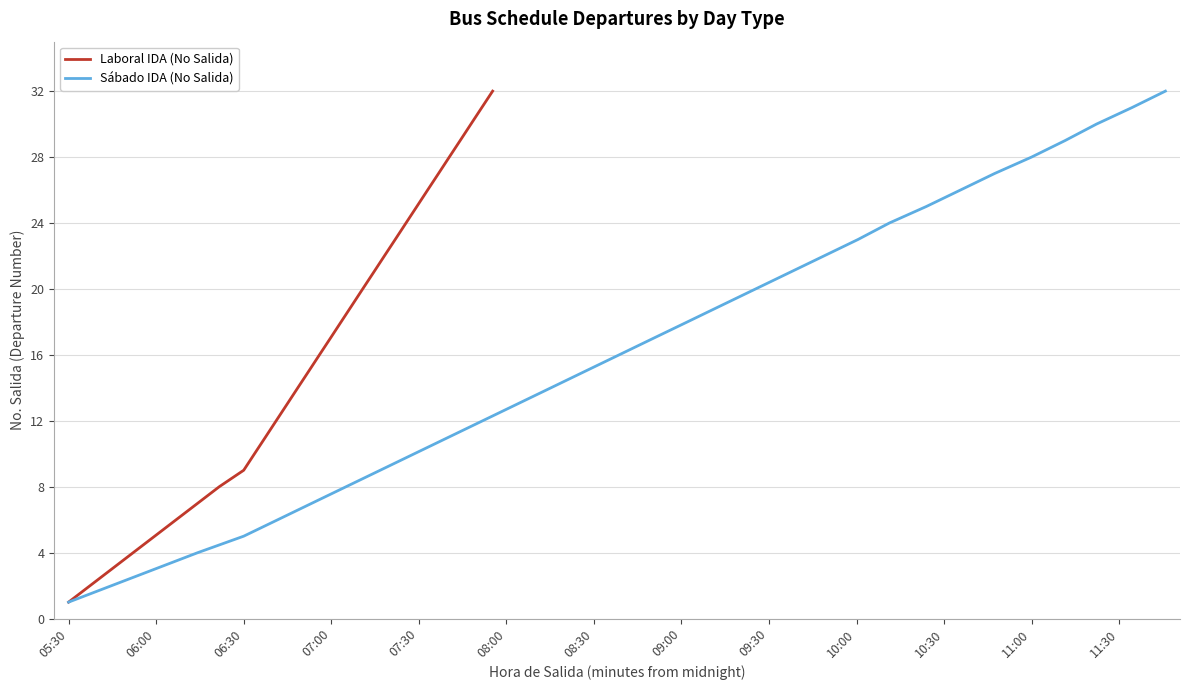

What is the highest value of the Sábado IDA (No Salida) series?

32